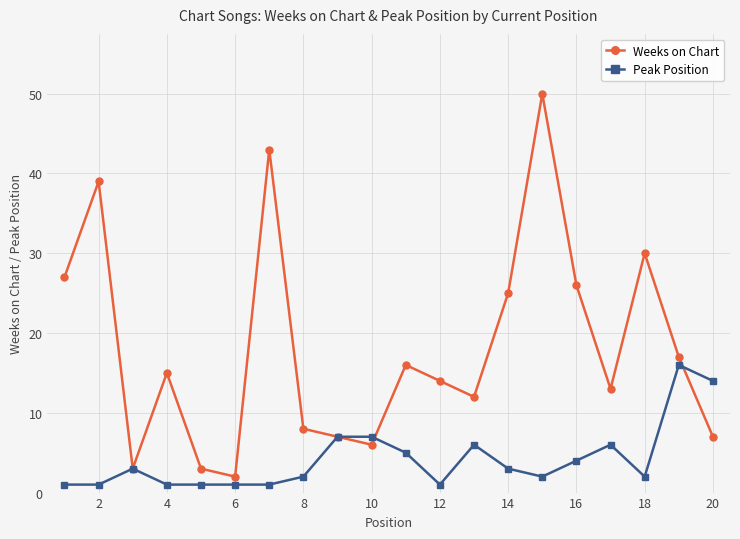

List the series in order of their peak value, lowest first.

Peak Position, Weeks on Chart